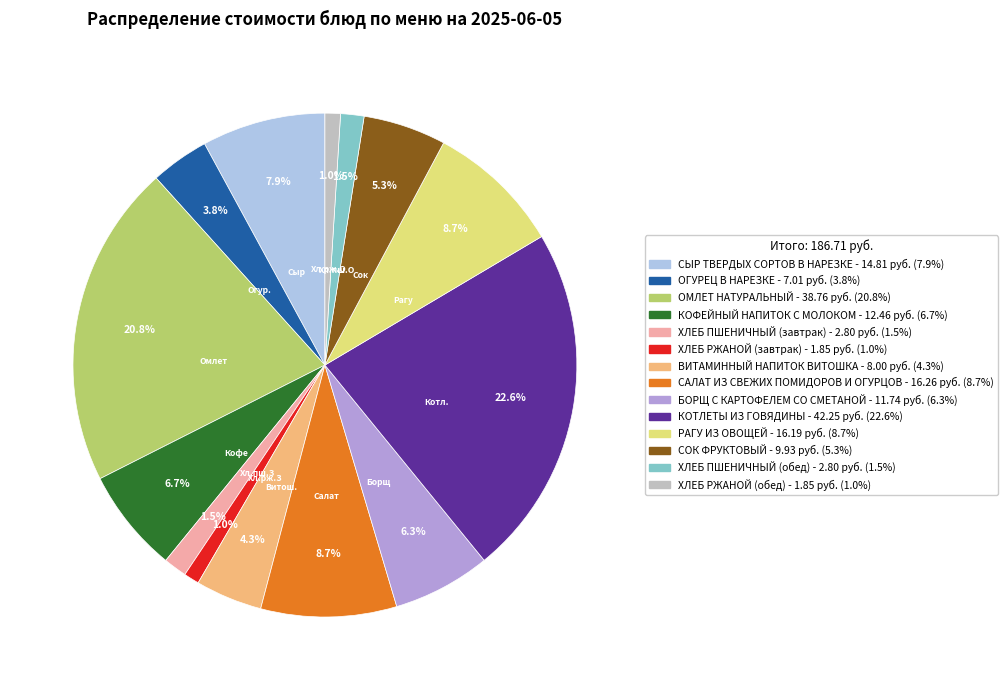

What portion of the pie excludes ХЛЕБ ПШЕНИЧНЫЙ (завтрак)?

98.5%